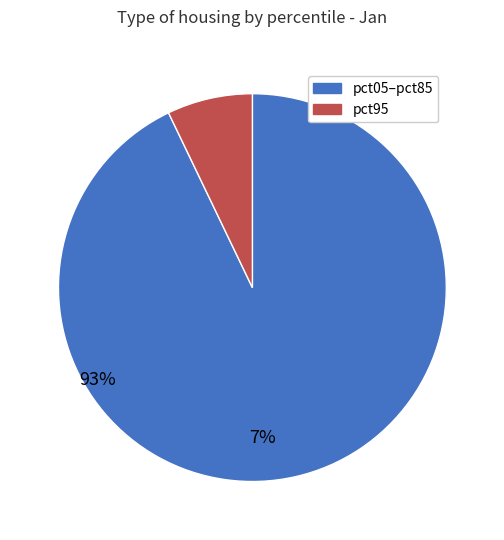

Is there any slice that represents more than half of the pie?

Yes